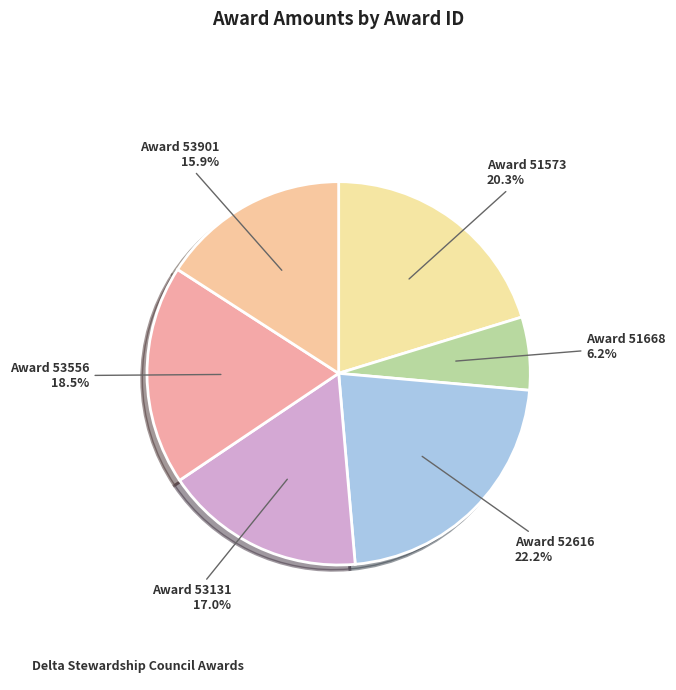

Is there any slice that represents more than half of the pie?

No